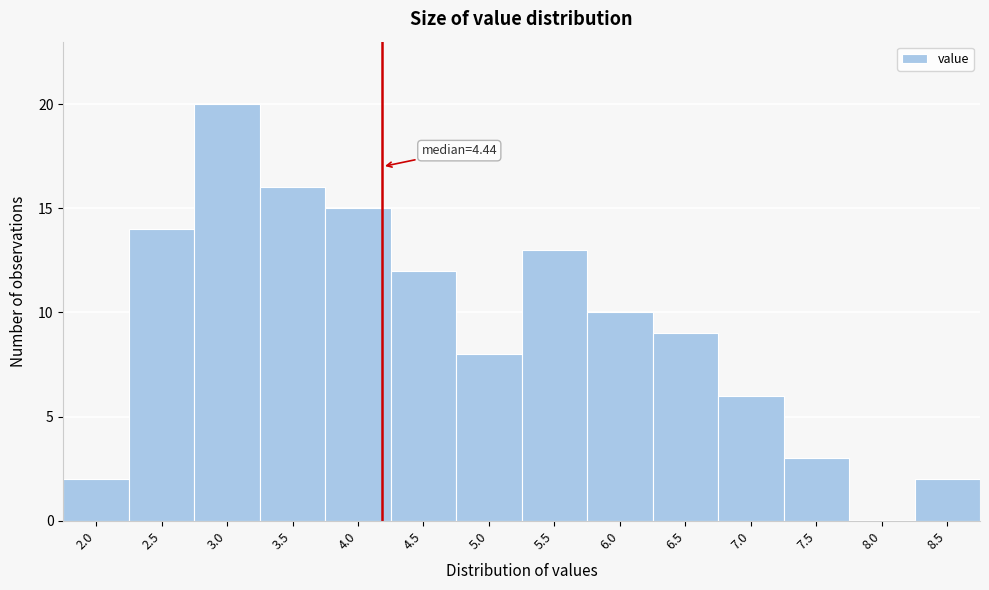

Reading left to right, list all the values displayed in this chart.

2.0=2	2.5=14	3.0=20	3.5=16	4.0=15	4.5=12	5.0=8	5.5=13	6.0=10	6.5=9	7.0=6	7.5=3	8.0=0	8.5=2